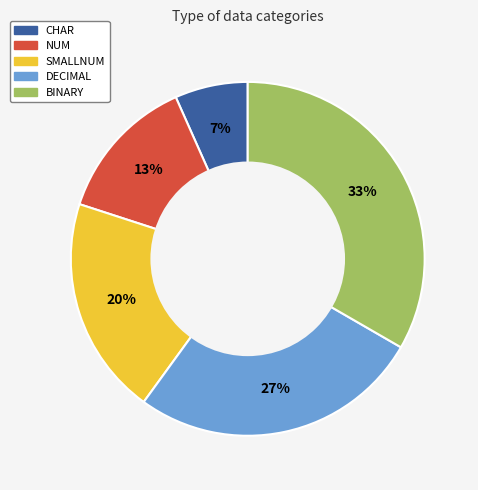

Is CHAR the majority of the pie?

No